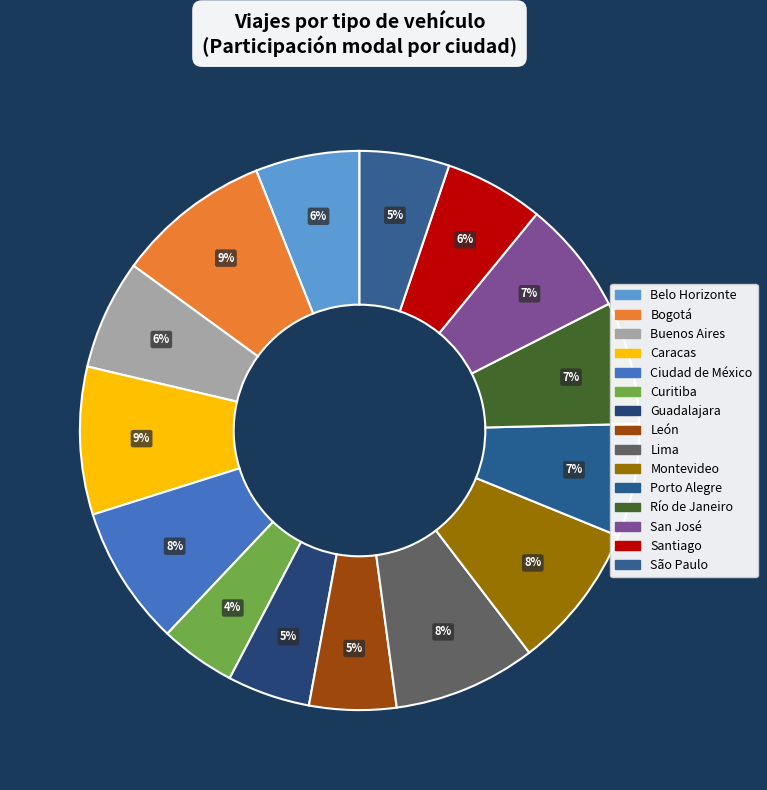

To the nearest percent, what is the average slice percentage?

7%